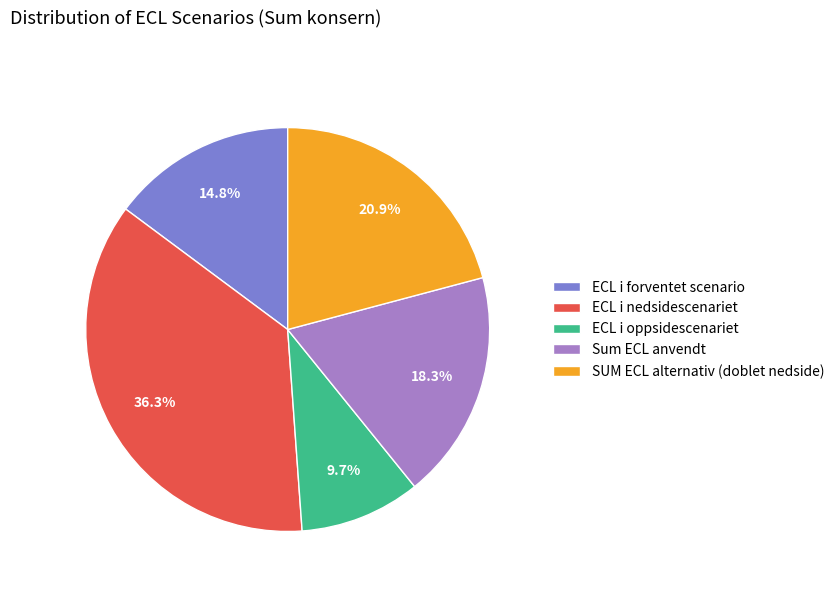

Does any single category account for the majority?

No